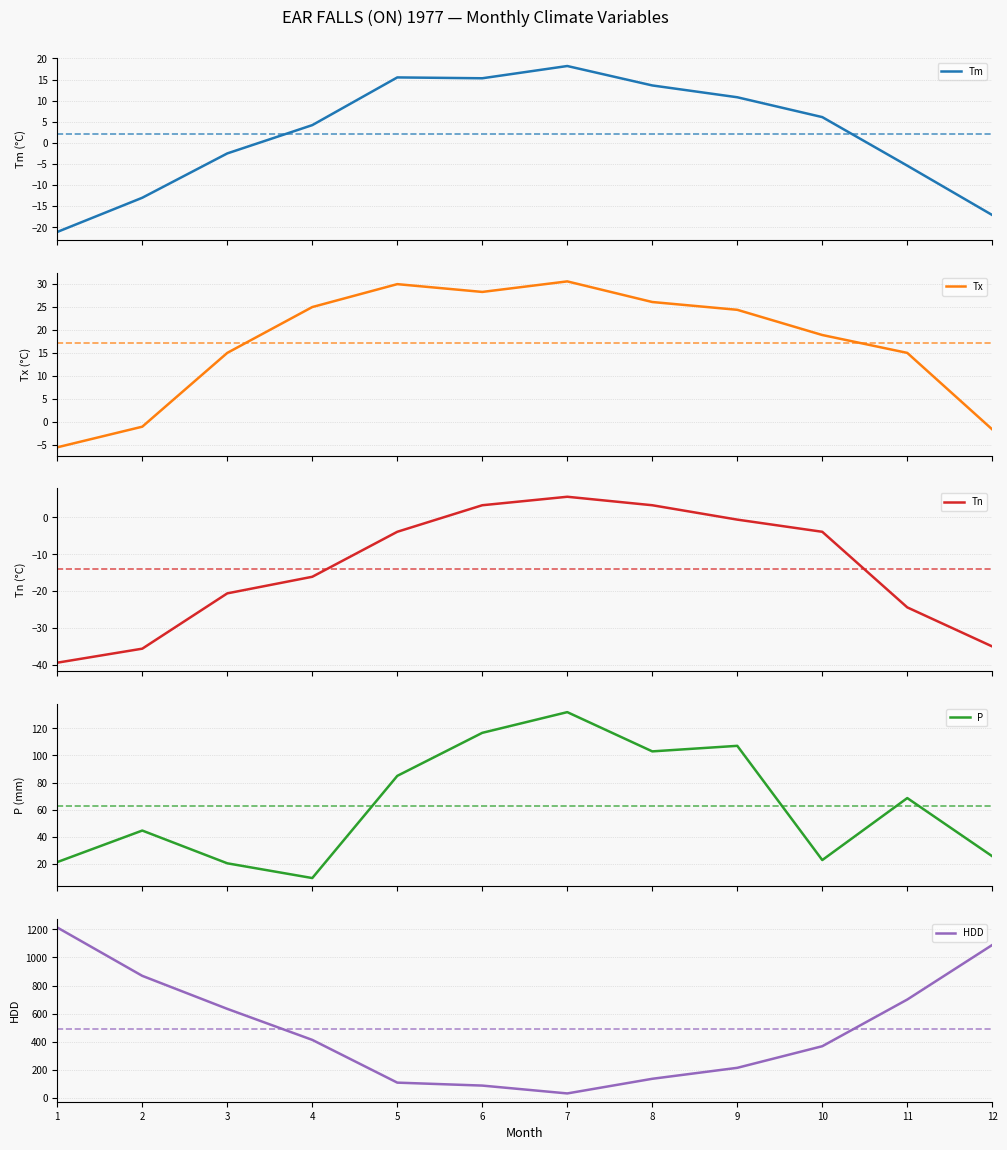

Rank the categories by Tm value from lowest to highest.

1, 12, 2, 11, 3, 4, 10, 9, 8, 6, 5, 7